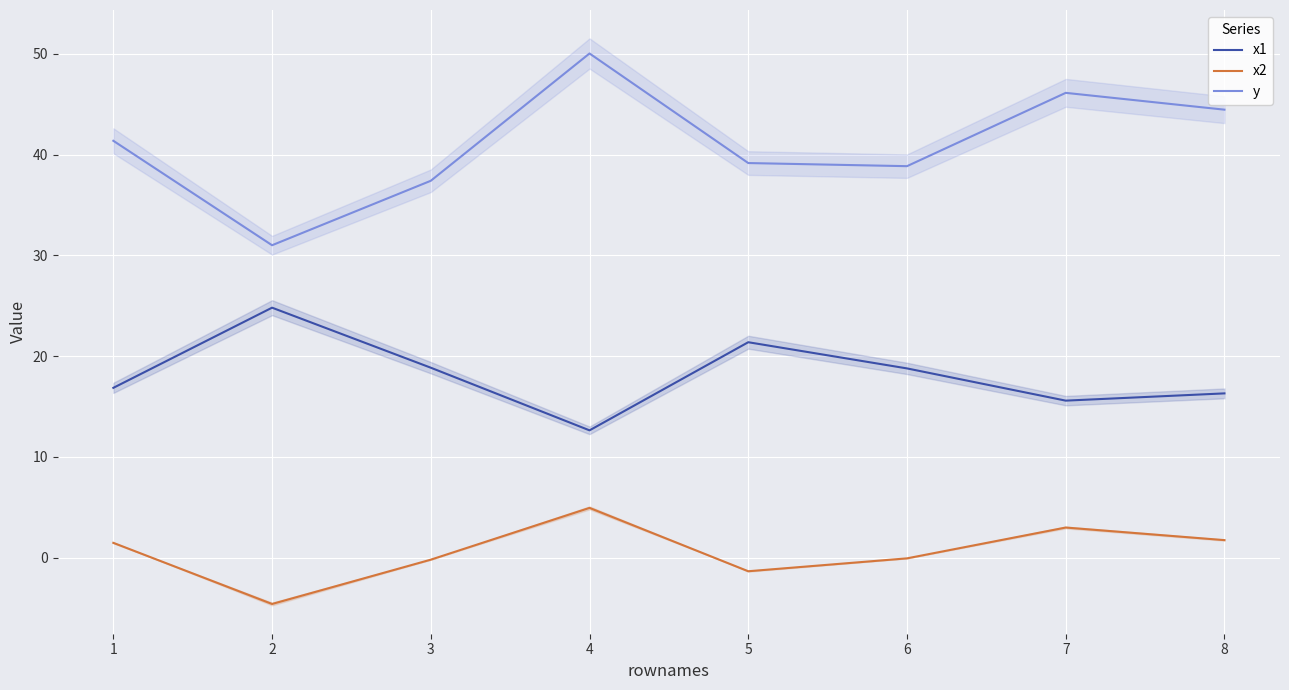

What is the sum of all x1 values?

145.2